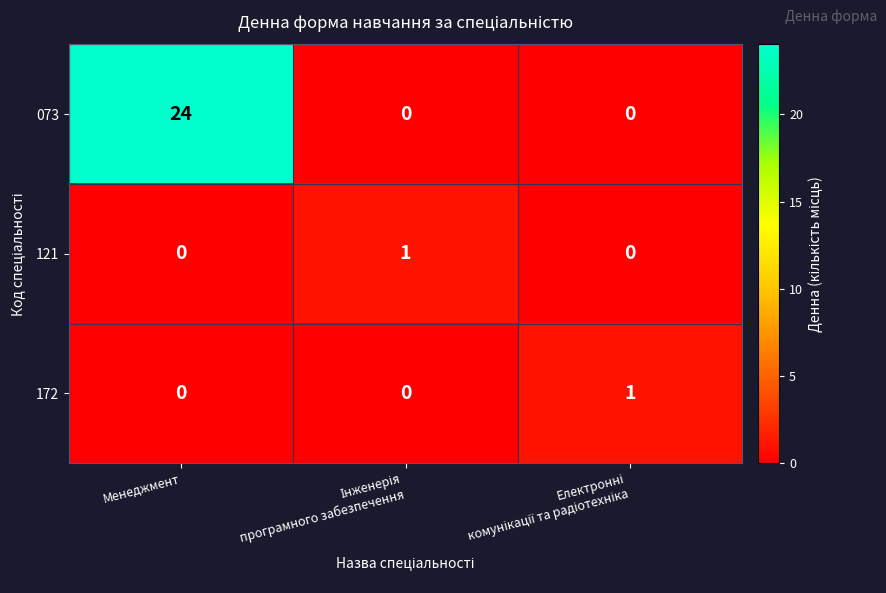

True or false: 172 has a value of 0 at Менеджмент.

True